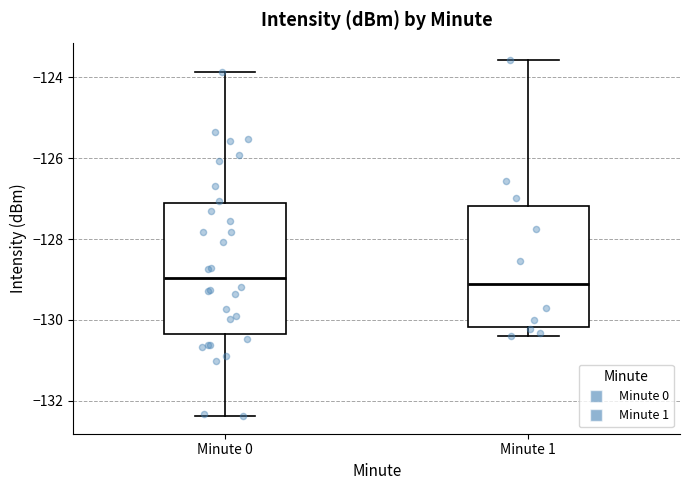

Which box is the tallest, from its lower edge to its upper edge?

Minute 0